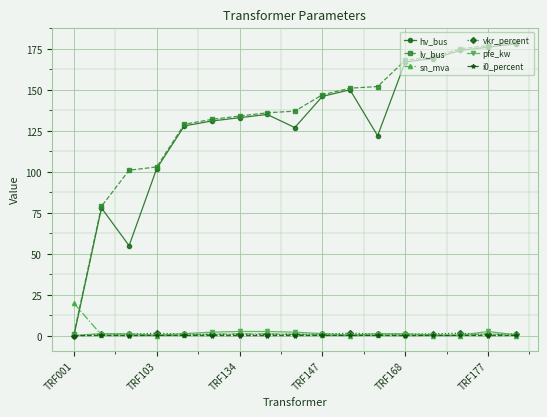

At how many categories does at least one series exceed 143?

8